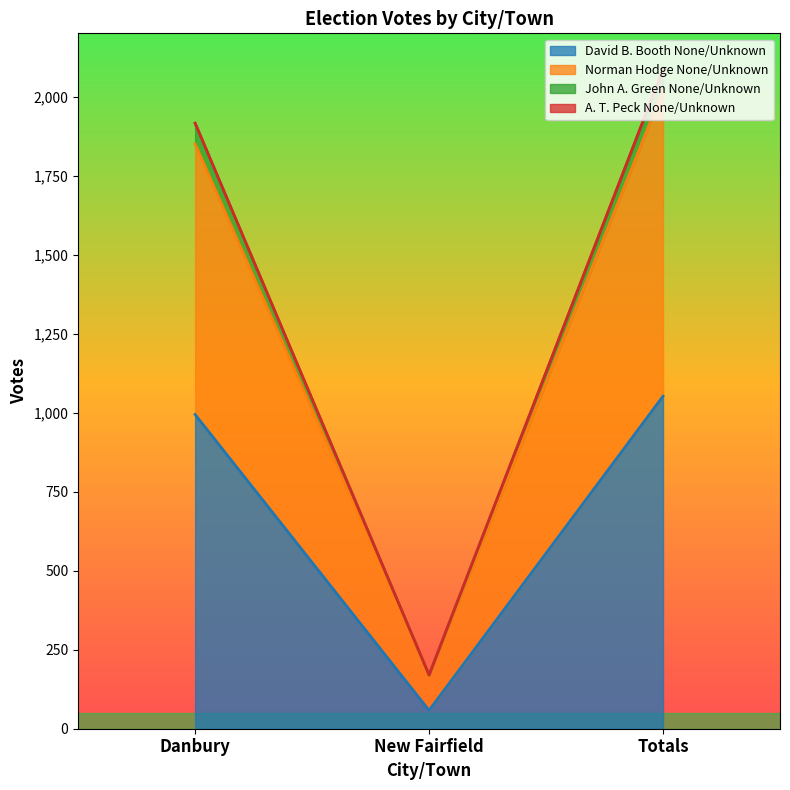

Where is David B. Booth None/Unknown nearest to the value 555?

Danbury